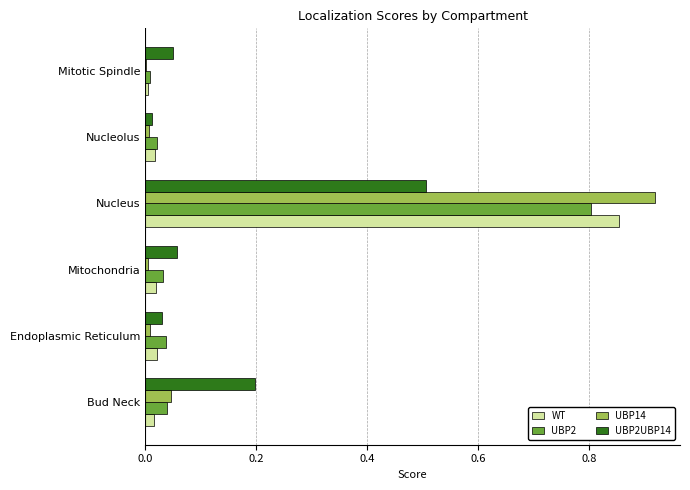

True or false: WT has a value of 0.2 at Nucleus.

False